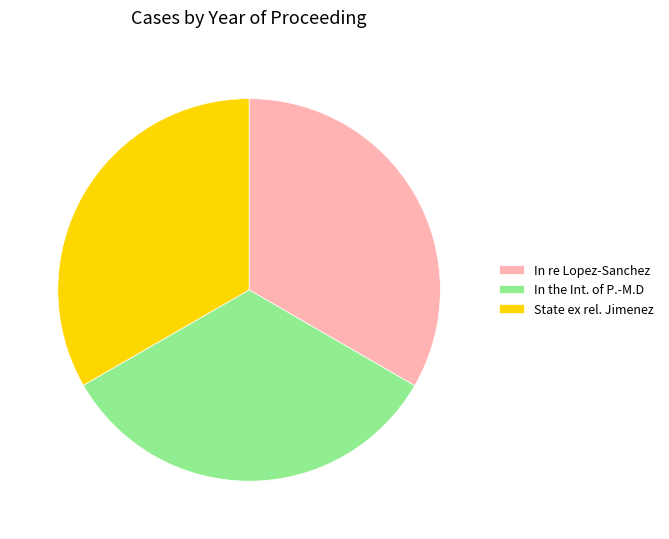

Is the sum of In re Lopez-Sanchez and State ex rel. Jimenez greater than half?

Yes